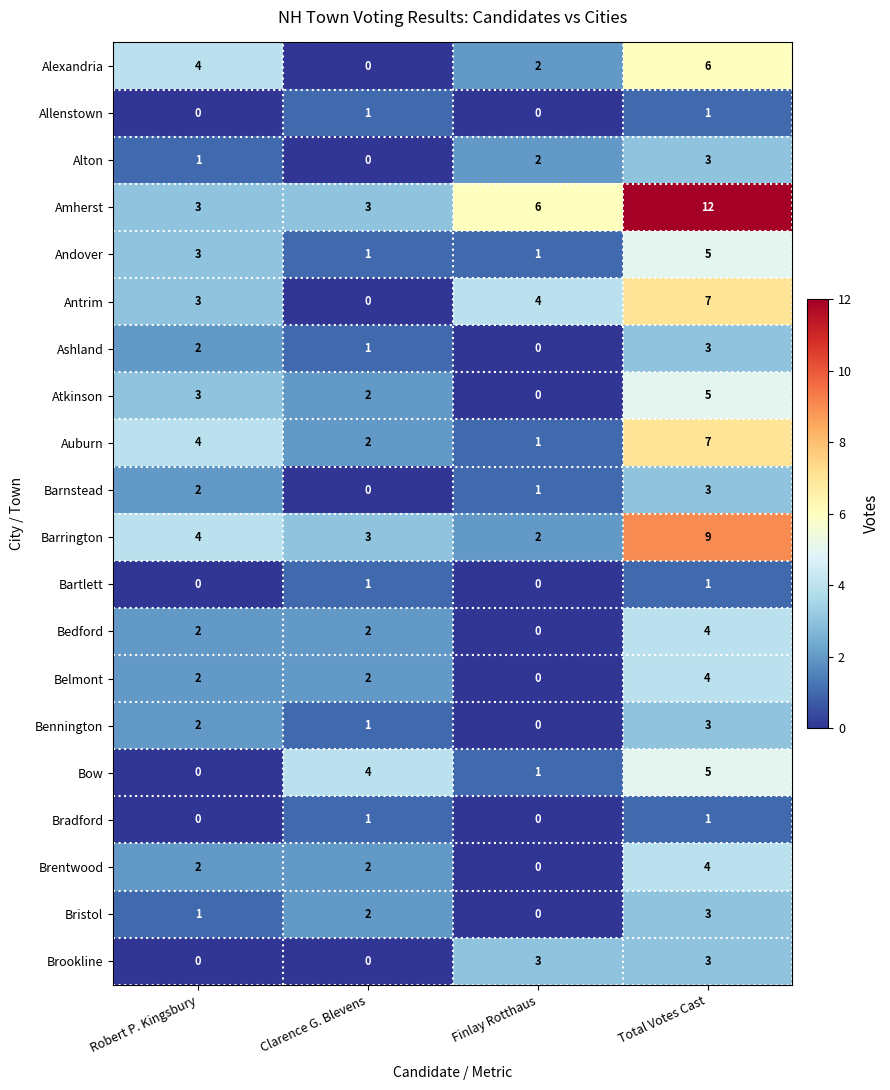

Rank the categories by Antrim value from lowest to highest.

Clarence G. Blevens, Robert P. Kingsbury, Finlay Rotthaus, Total Votes Cast